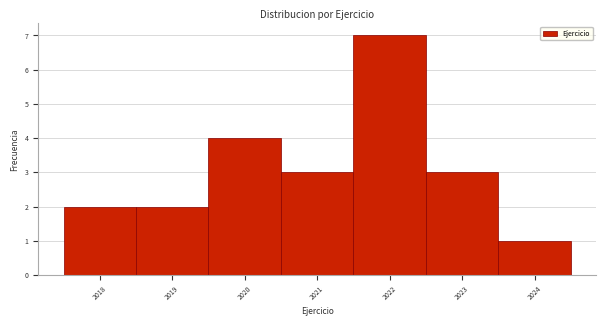

Reading left to right, transcribe this chart: for each bar, give the range it covers on the x-axis and its height. The values are not printed on the chart, so give them approximately, as read against the axis.

2017.5 to 2018.5: 2
2018.5 to 2019.5: 2
2019.5 to 2020.5: 4
2020.5 to 2021.5: 3
2021.5 to 2022.5: 7
2022.5 to 2023.5: 3
2023.5 to 2024.5: 1